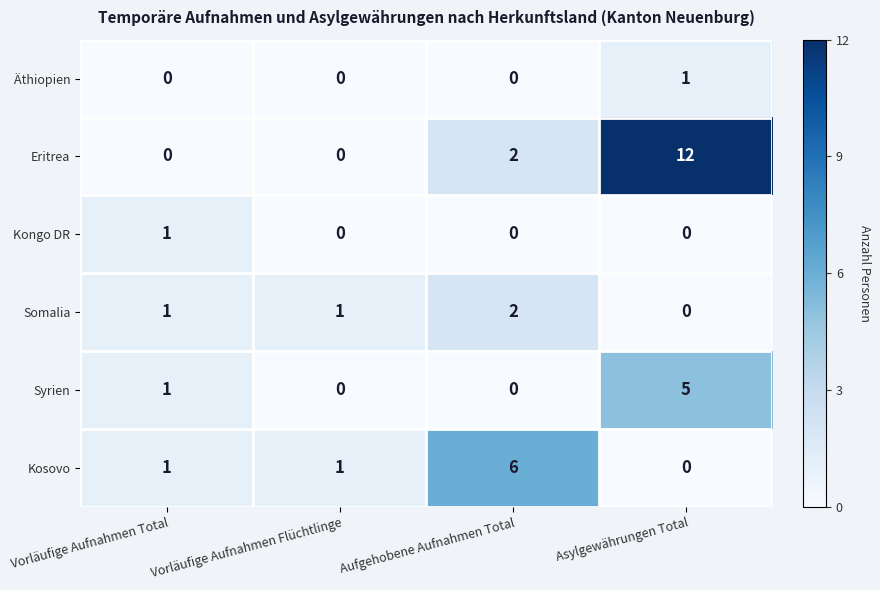

Which series has the widest spread of values?

Eritrea